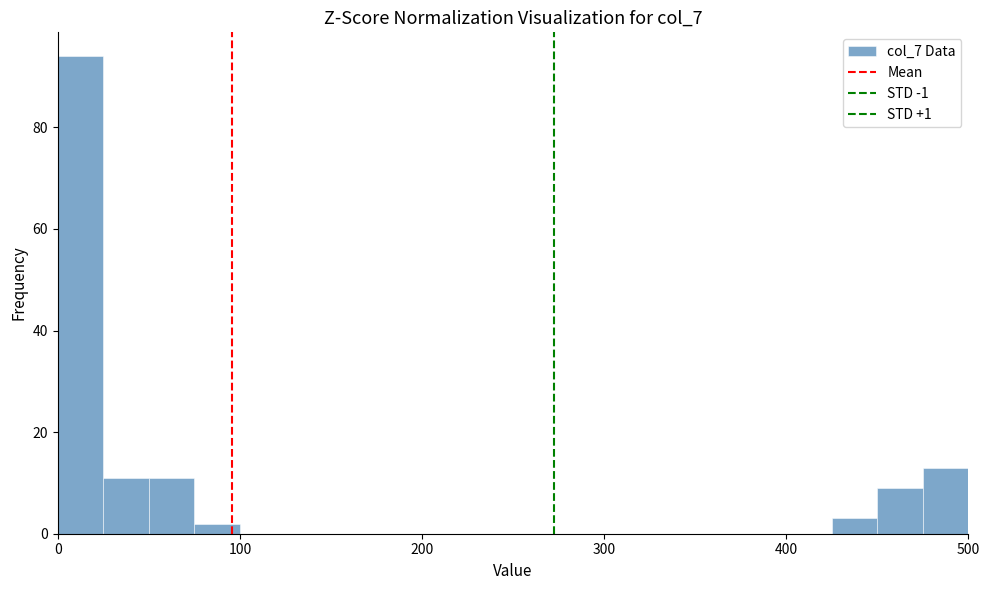

Read against the x-axis, roughly where is the centre of the tallest bar?

10